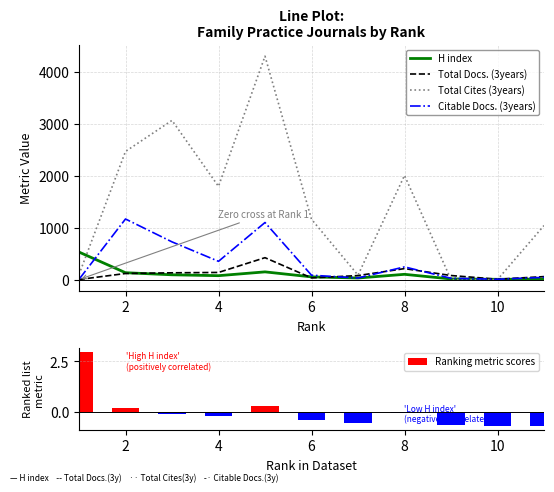

The value of Ranking metric scores at 10 is -0.4. True or false?

False